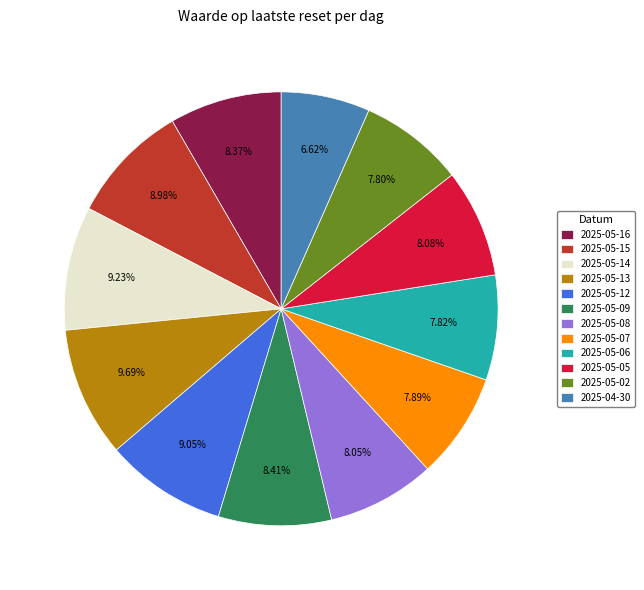

Is there any slice that represents more than half of the pie?

No